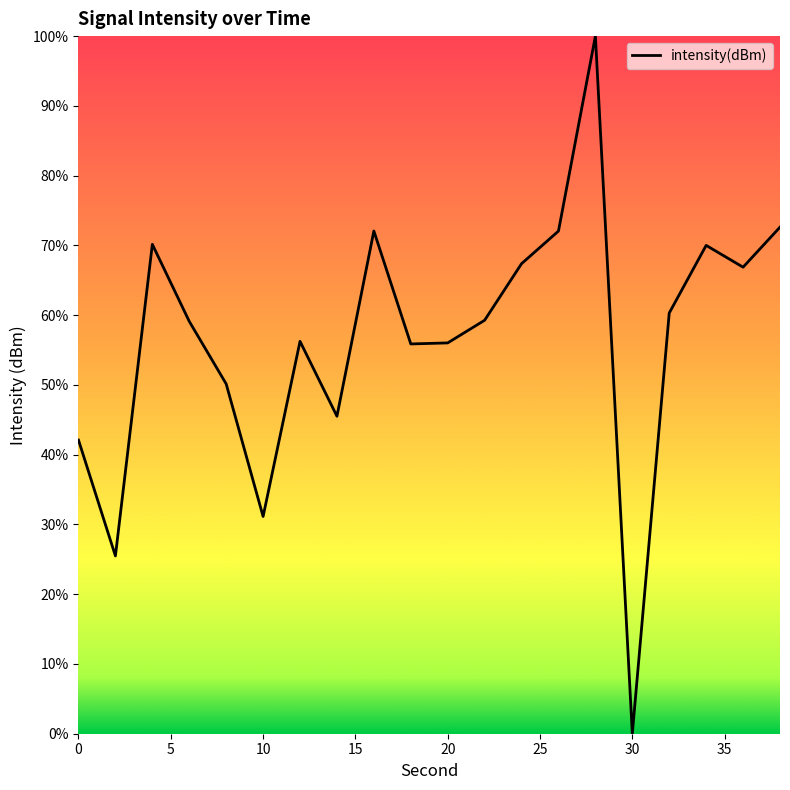

What is the maximum value shown in the chart?

100.0